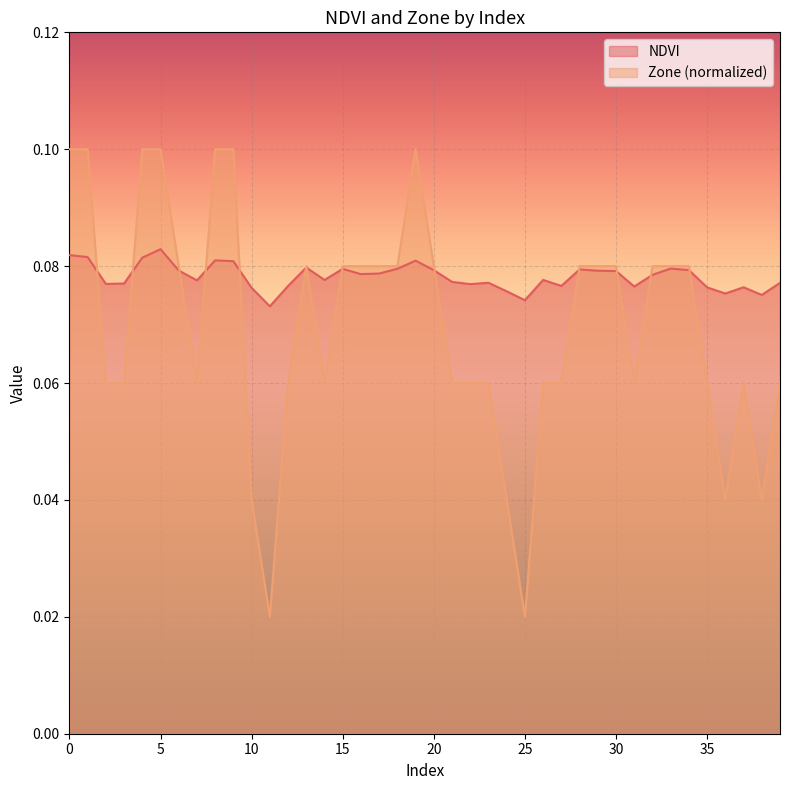

Does the chart display data point markers on the line(s)?

No